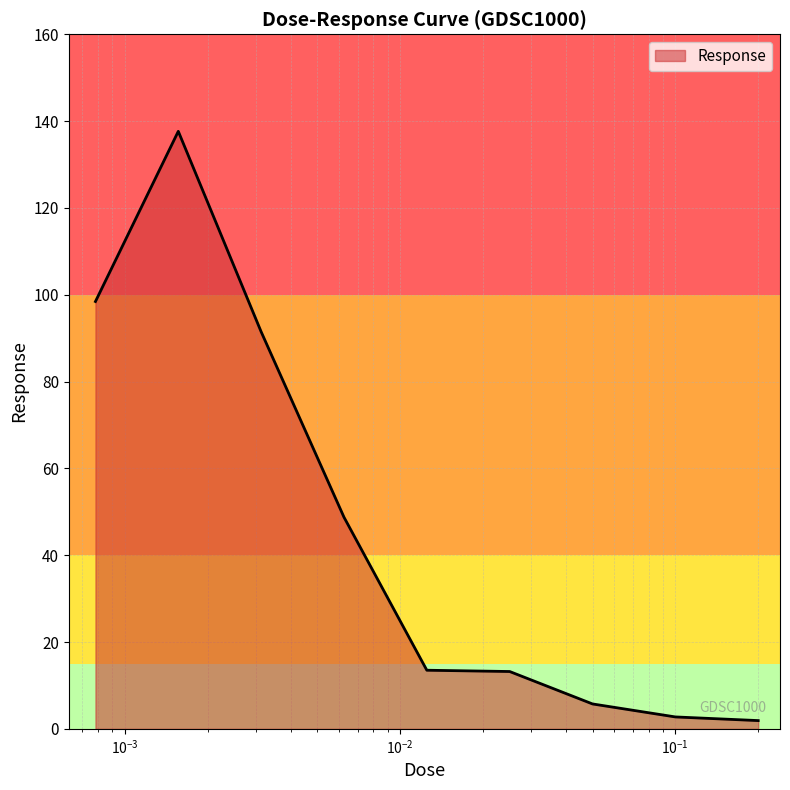

What is the maximum value shown in the chart?

137.7